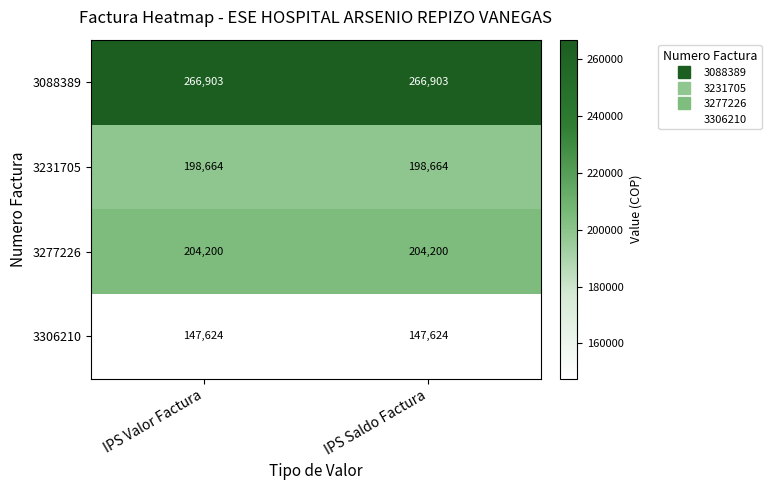

True or false: 3088389 has a value of 360676 at IPS Valor Factura.

False